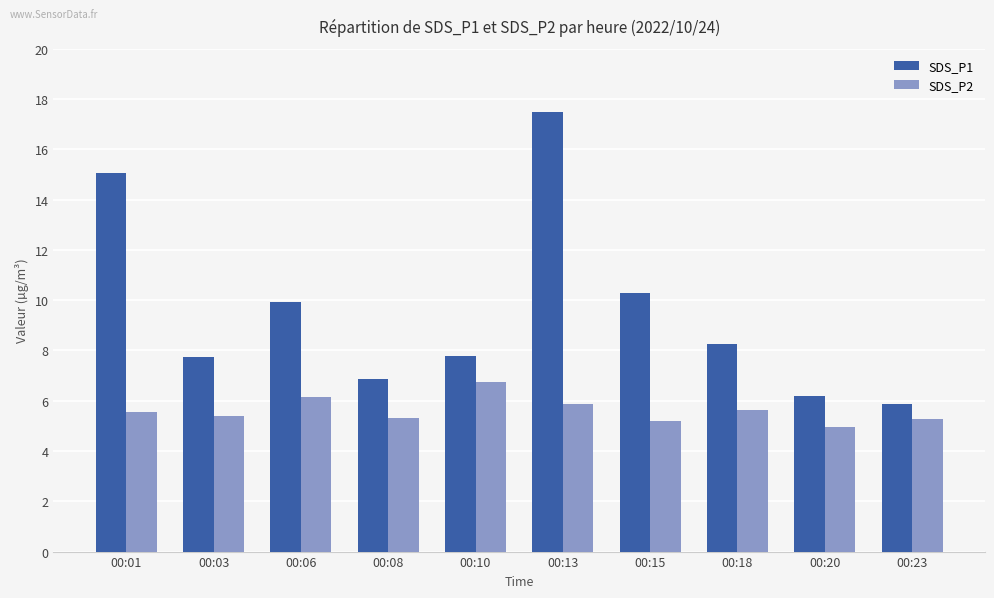

The value of SDS_P1 at 00:18 is 14.5. True or false?

False